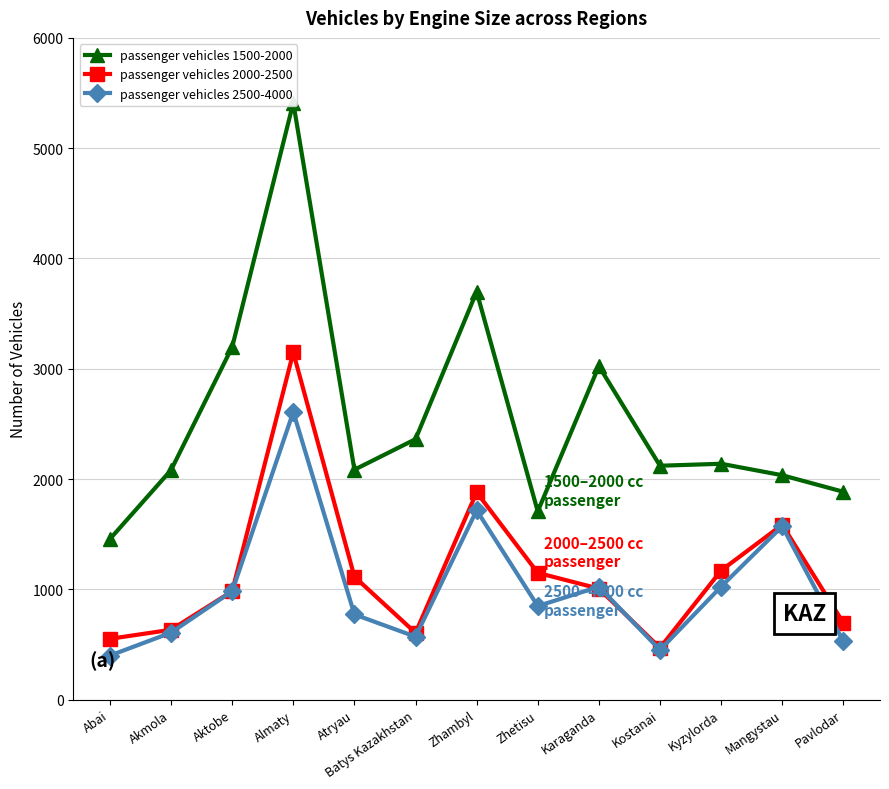

True or false: passenger vehicles 2000-2500 and passenger vehicles 1500-2000 intersect in this chart.

False